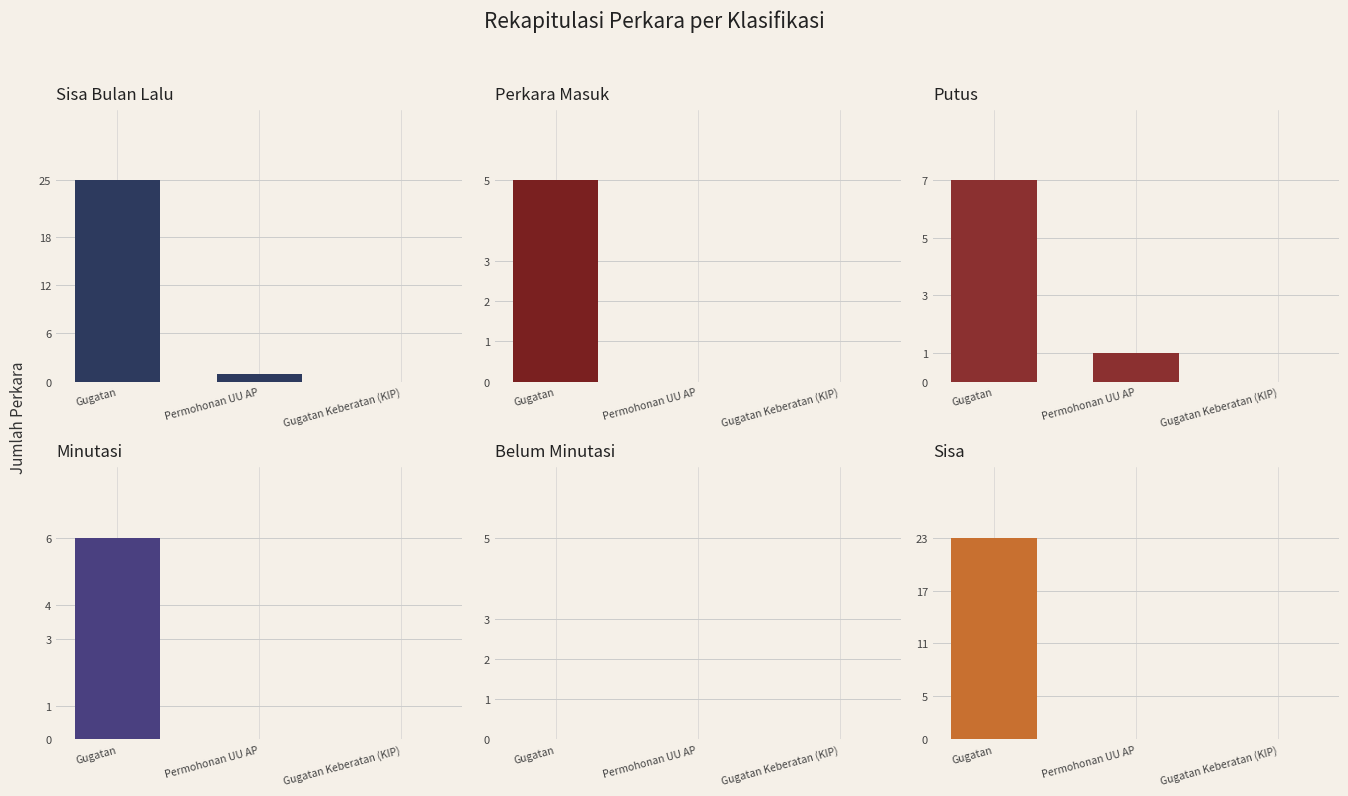

What is the sum of the Putus values at Permohonan UU AP and Gugatan?

8